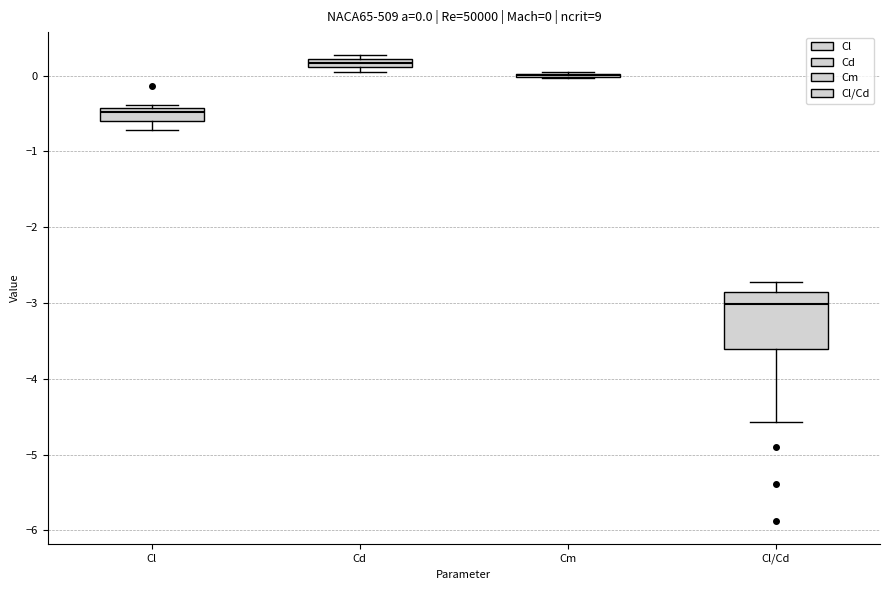

Which box is the tallest, from its lower edge to its upper edge?

Cl/Cd